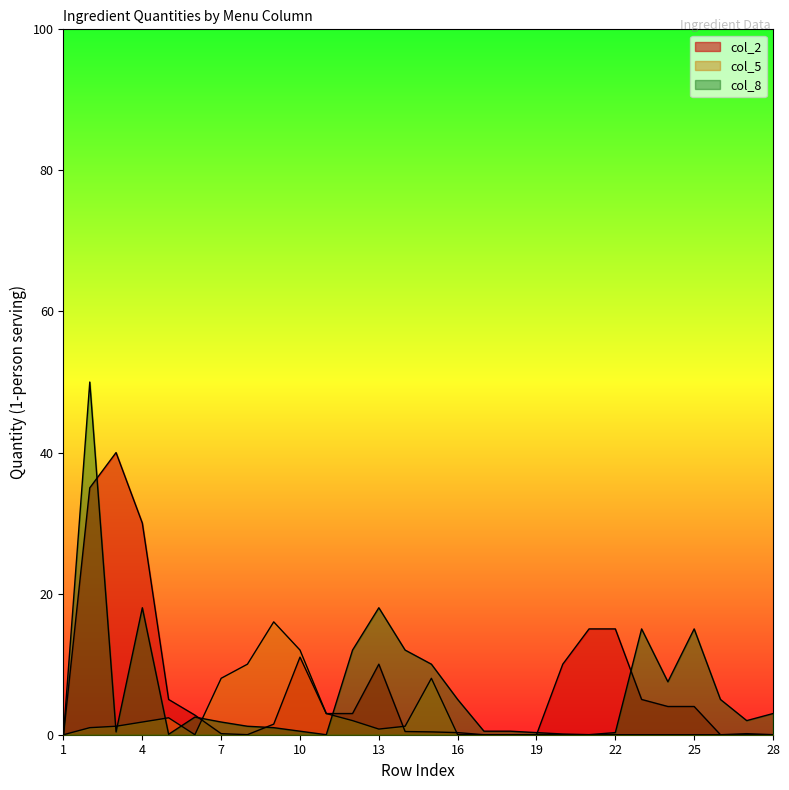

Where does the col_8 series first go above 2?

2